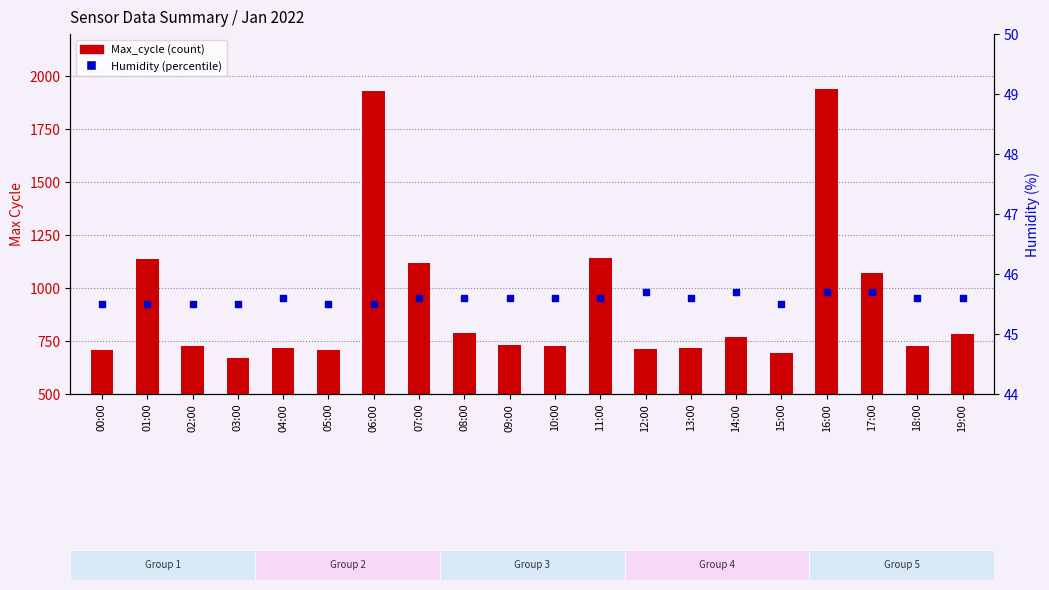

At how many categories does at least one series exceed 1936?

1